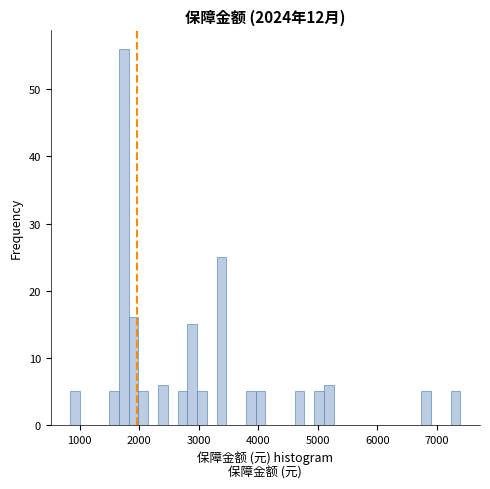

Read against the x-axis, roughly where is the centre of the tallest bar?

1700